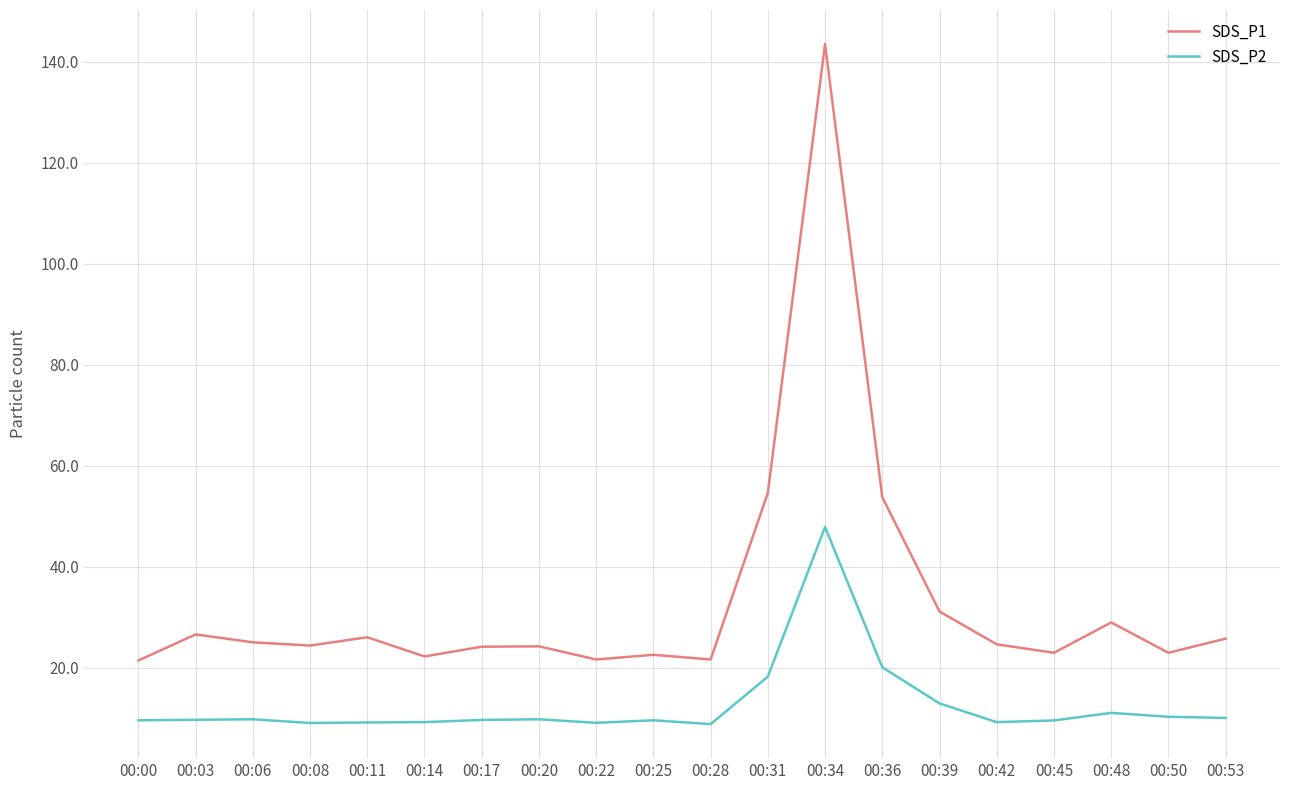

Where is SDS_P2 nearest to the value 28?

00:36